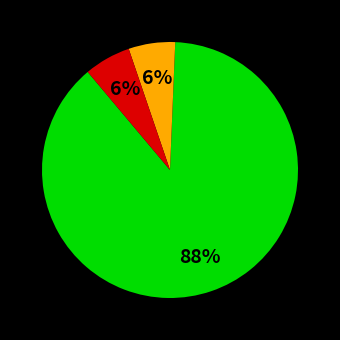

Does any single category account for the majority?

Yes